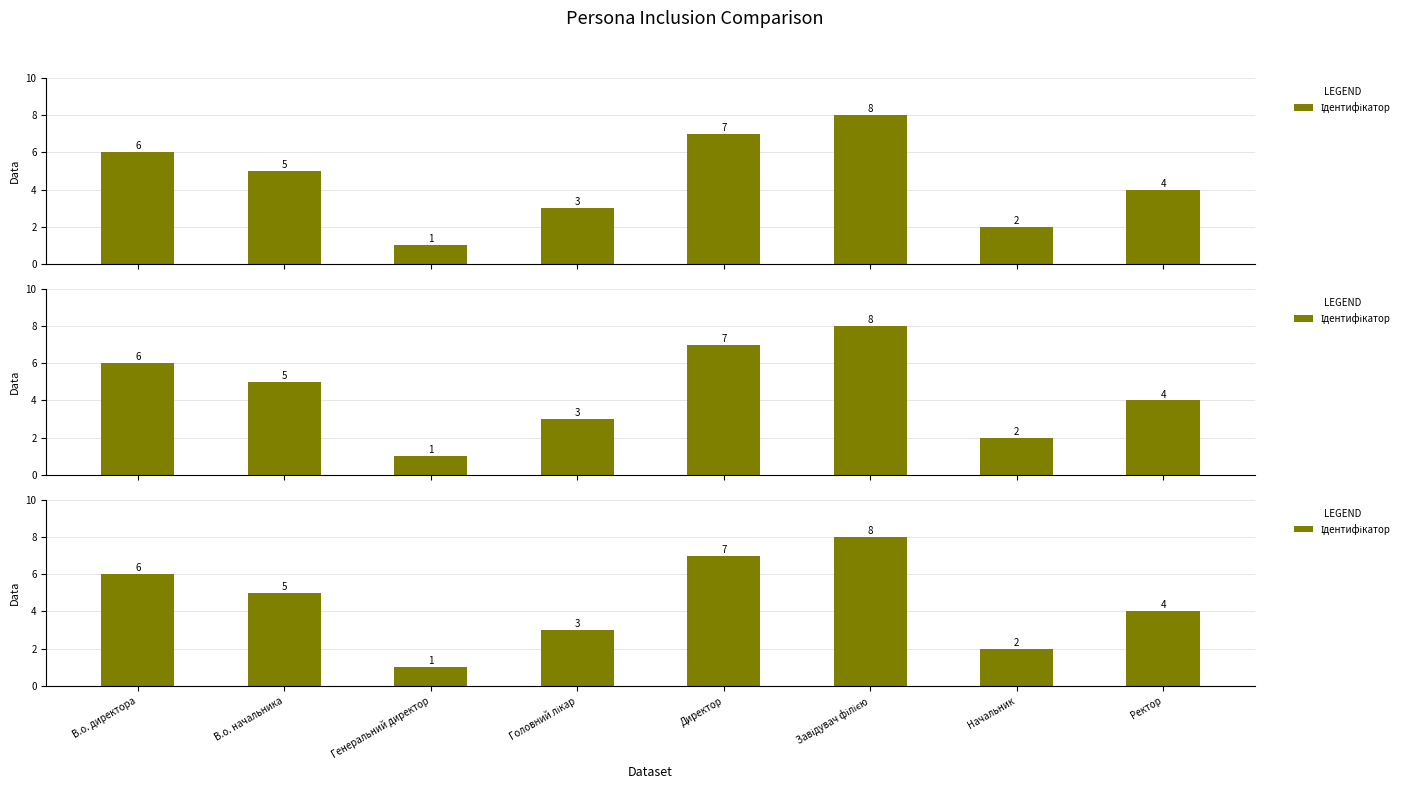

What is the difference between the values at Генеральний директор and В.о. директора?

5